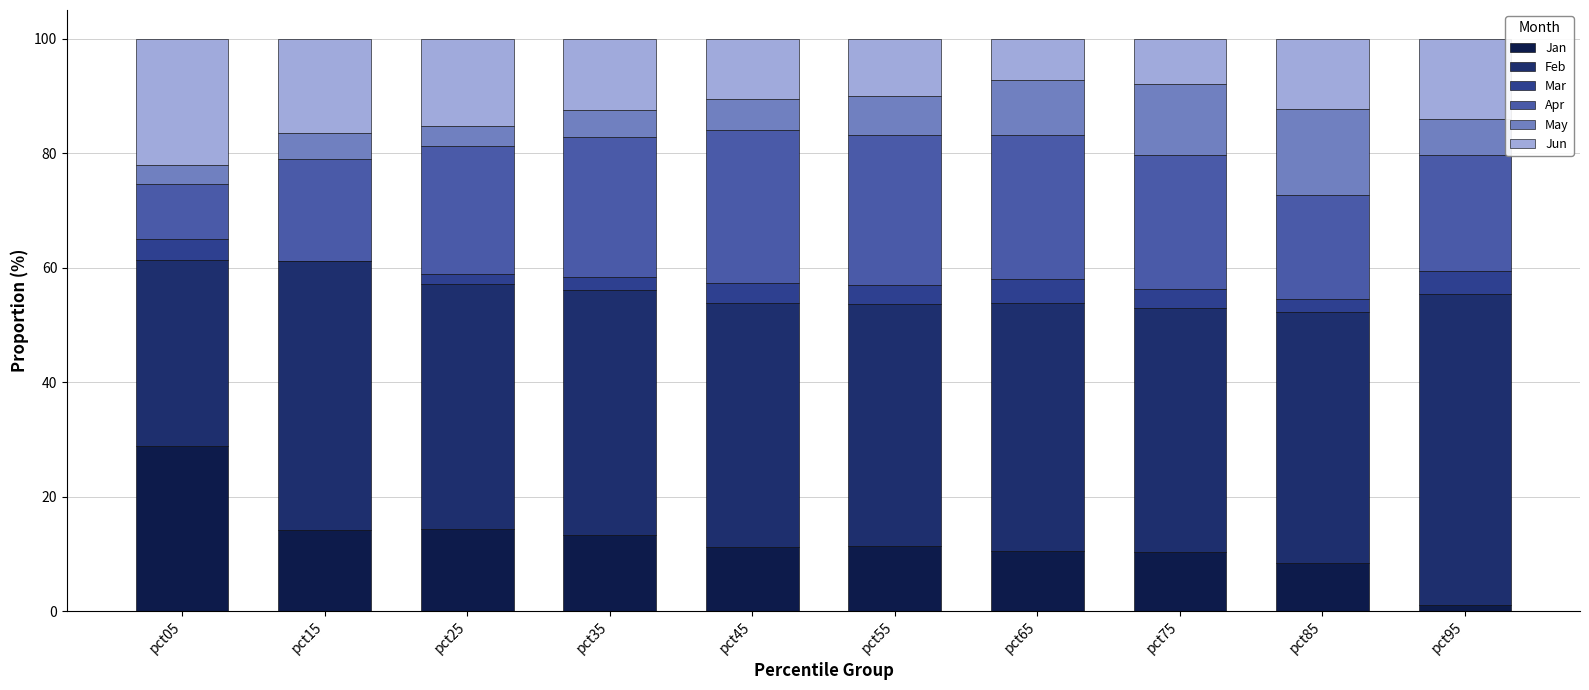

Read the Jan value at pct85.

8.4